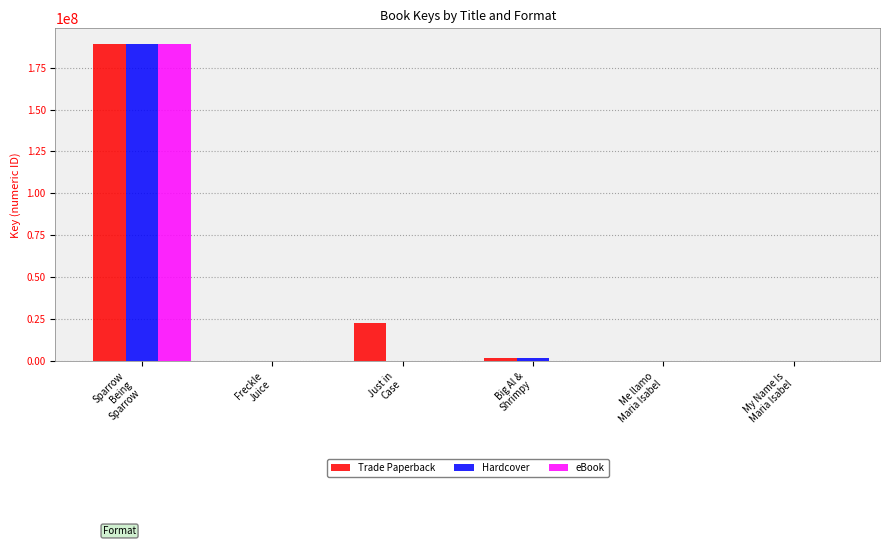

What is the sum of all eBook values?

189265946